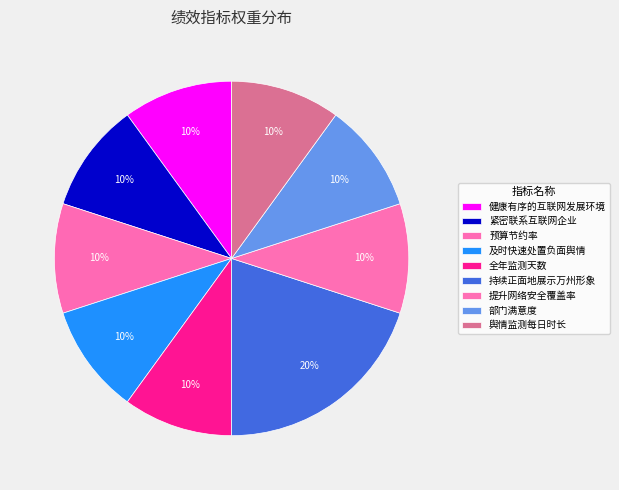

Rank the categories by value from lowest to highest.

健康有序的互联网发展环境, 紧密联系互联网企业, 预算节约率, 及时快速处置负面舆情, 全年监测天数, 提升网络安全覆盖率, 部门满意度, 舆情监测每日时长, 持续正面地展示万州形象